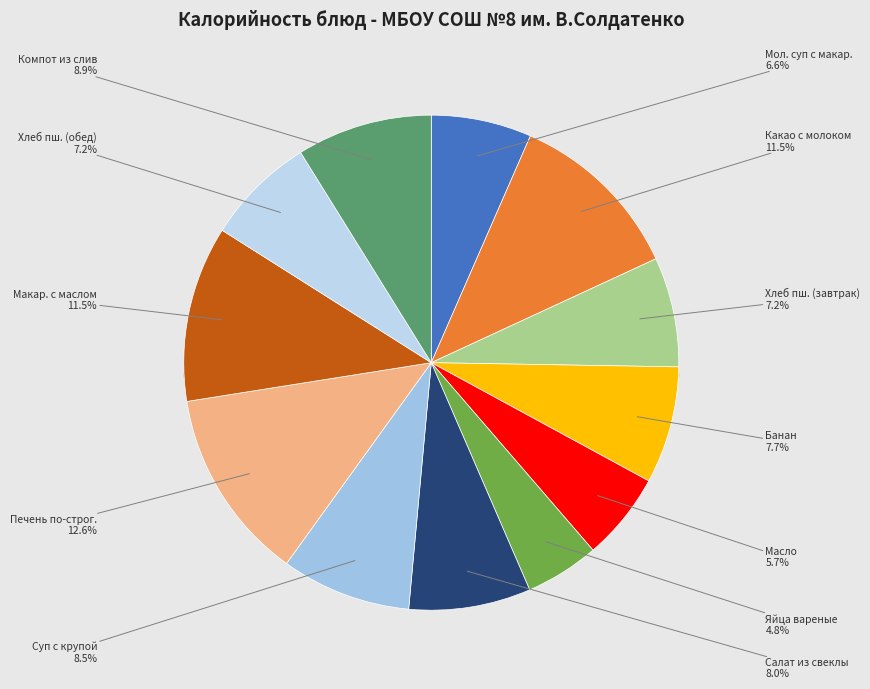

What is the largest slice in the pie chart?

Печень (говяжья) по-строгановски